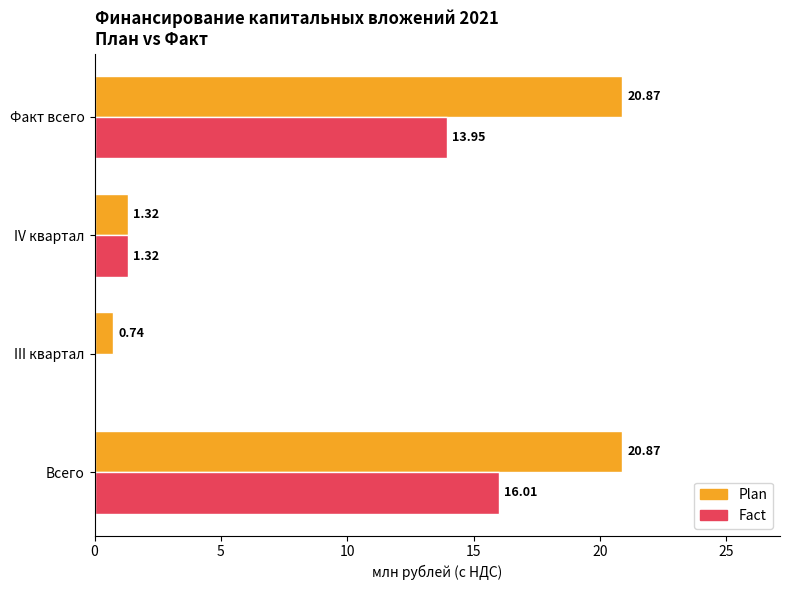

At which category is the sum across all series the highest?

Всего